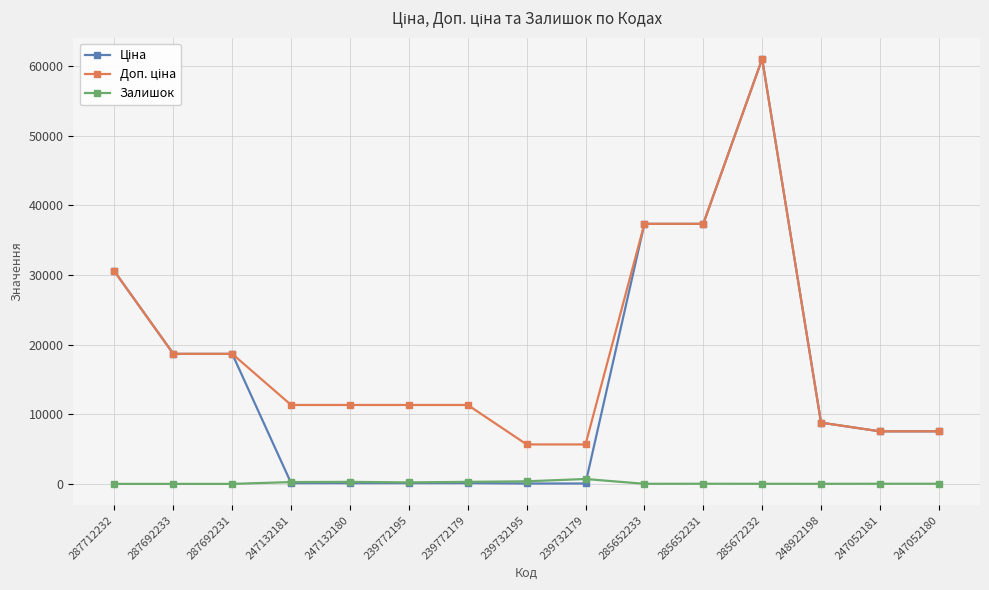

At how many categories does at least one series exceed 4823?

15